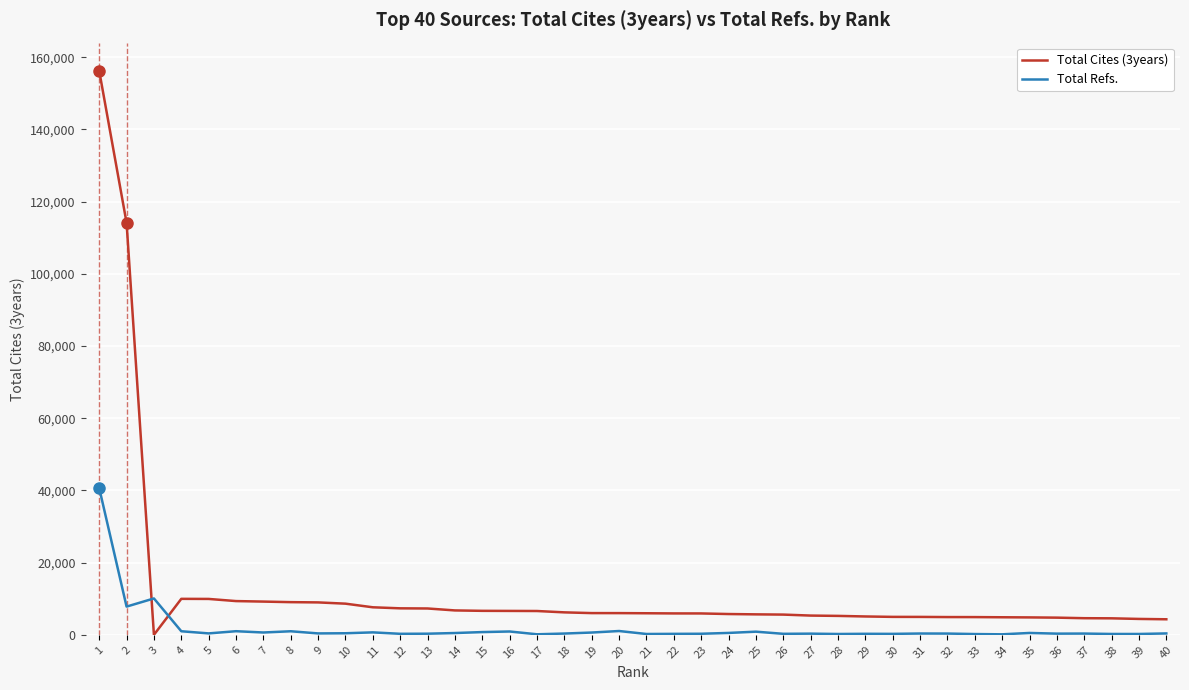

Does the chart display data point markers on the line(s)?

No